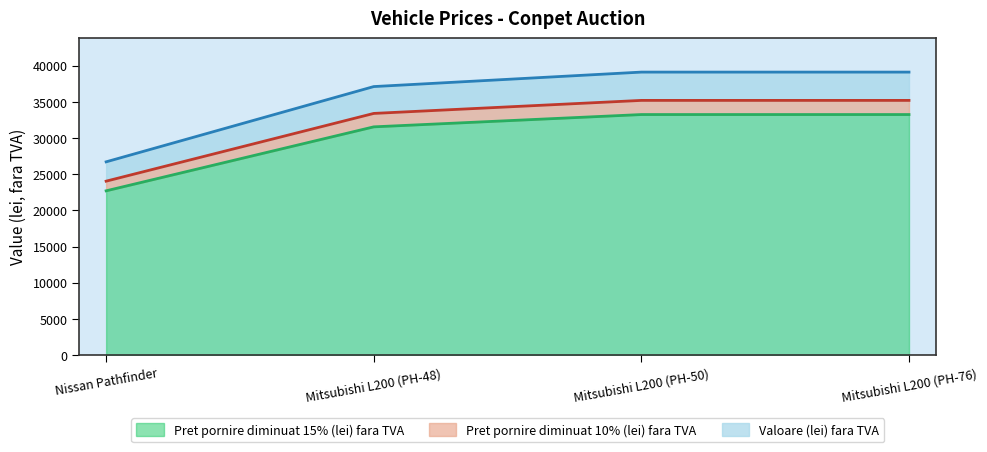

What is the sum of all Pret pornire diminuat 10% (lei) fara TVA values?

127800